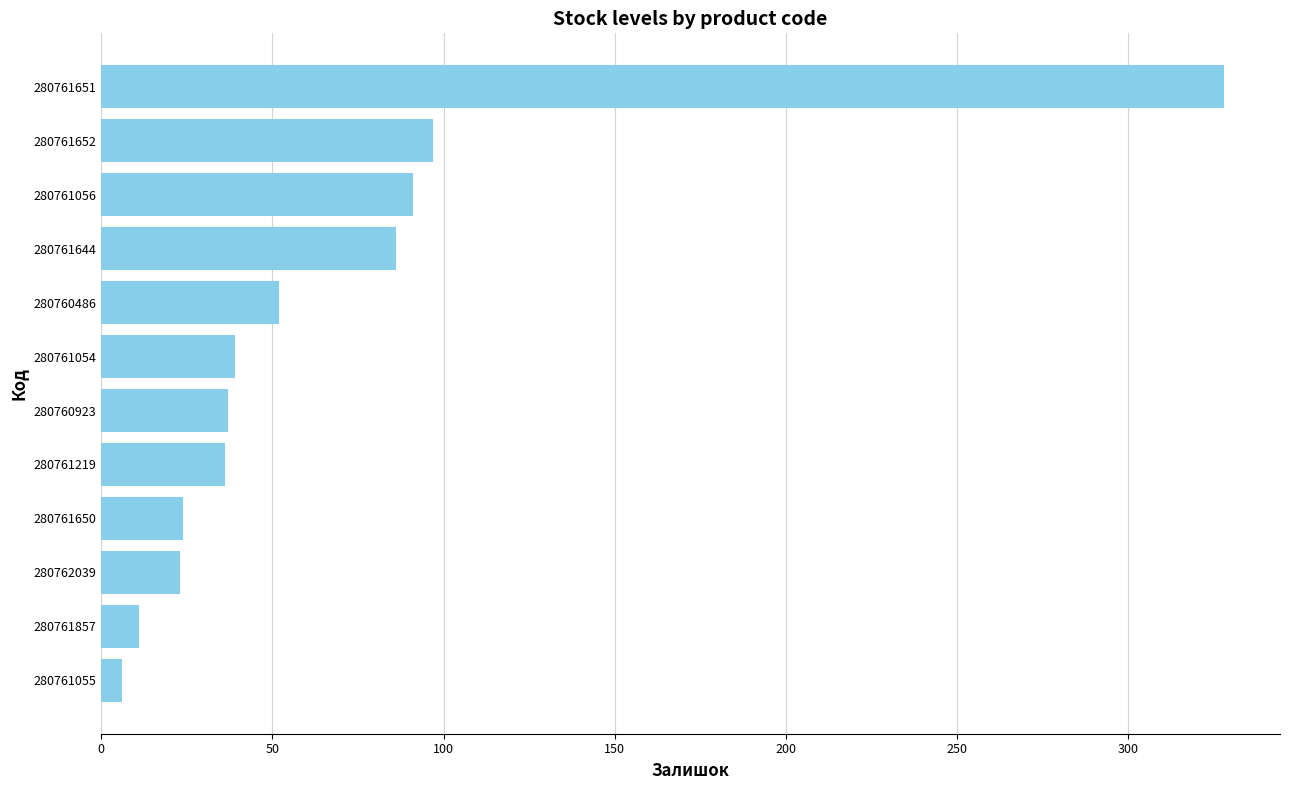

What is the change in value from 280762039 to 280760486?

+29